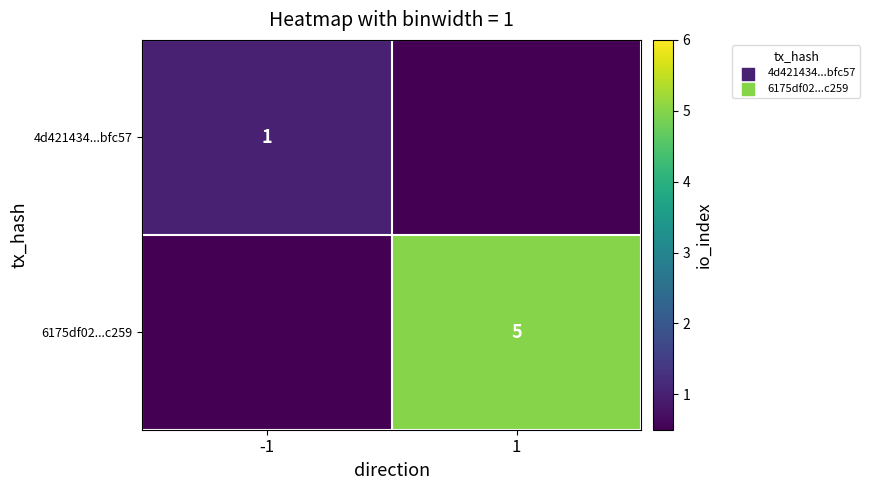

Is it true that 6175df02...c259 equals 5 at 1?

True